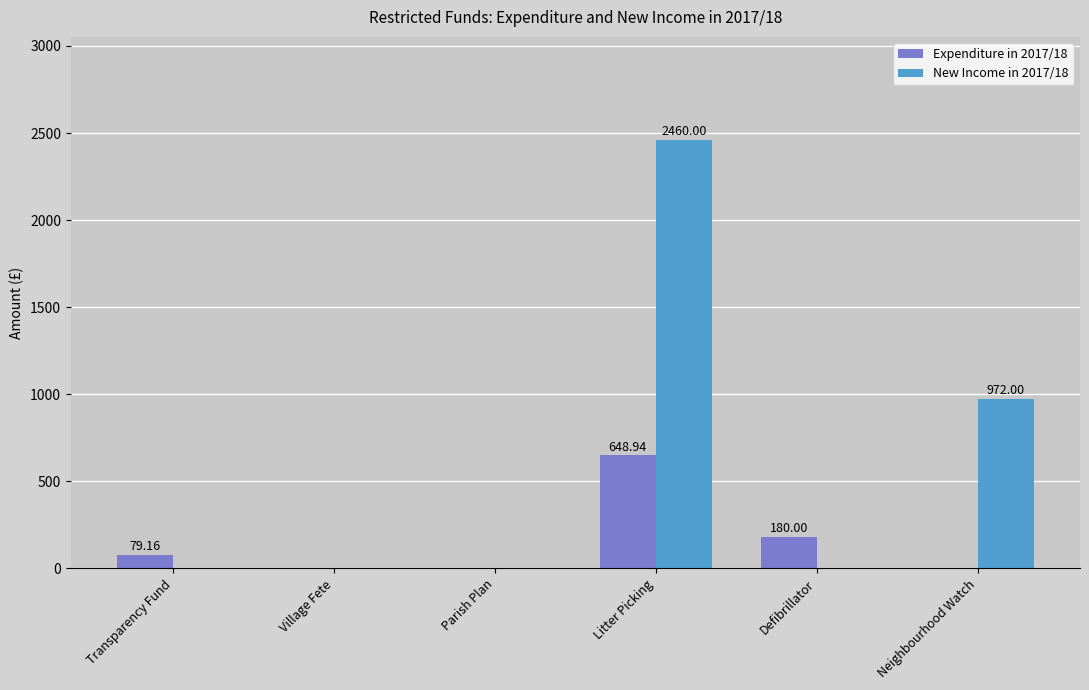

What is the sum of all New Income in 2017/18 values?

3432.0